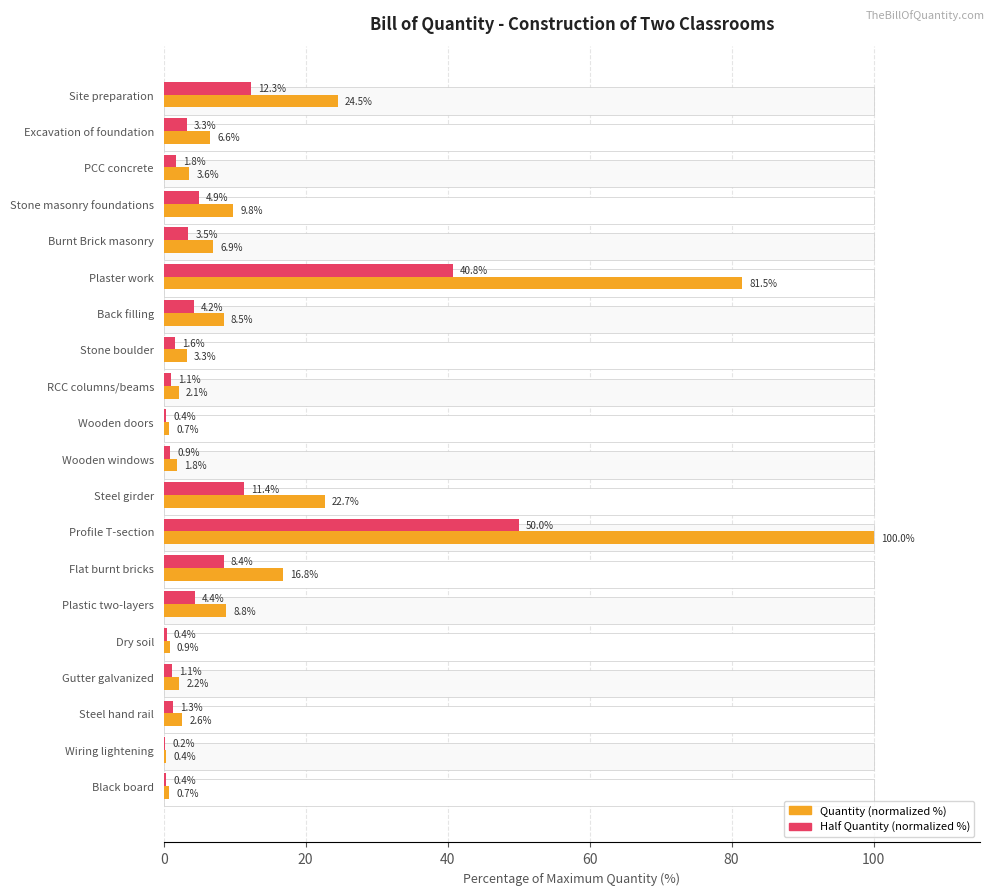

Which series has the largest total across all categories?

Quantity (normalized %)